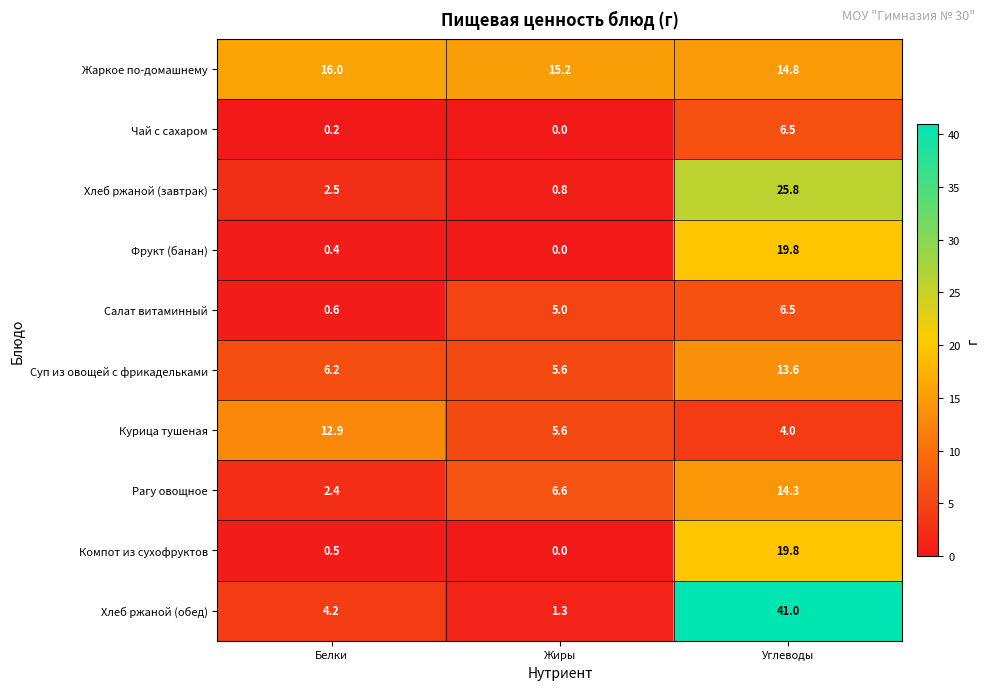

At which label is Фрукт (банан) closest to 9?

Белки